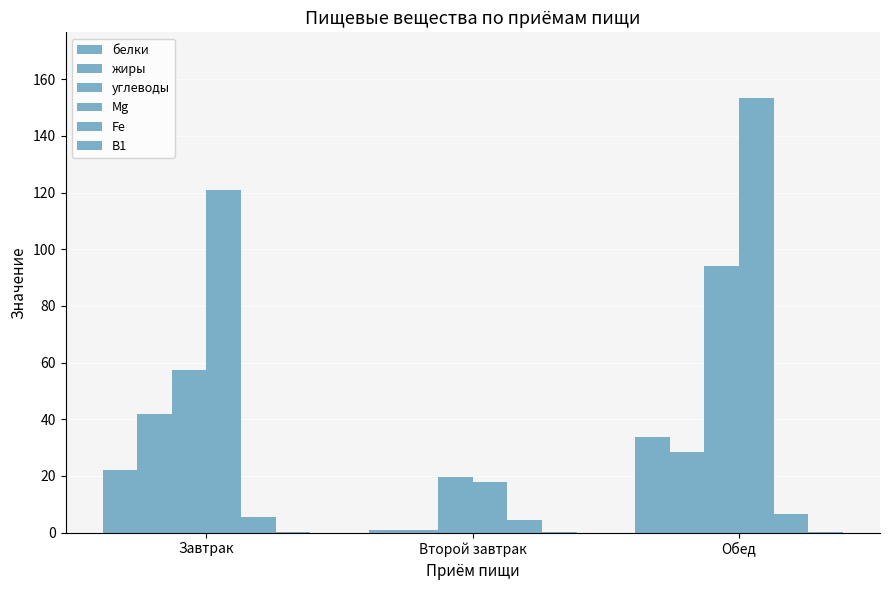

Which series has the widest spread of values?

Mg